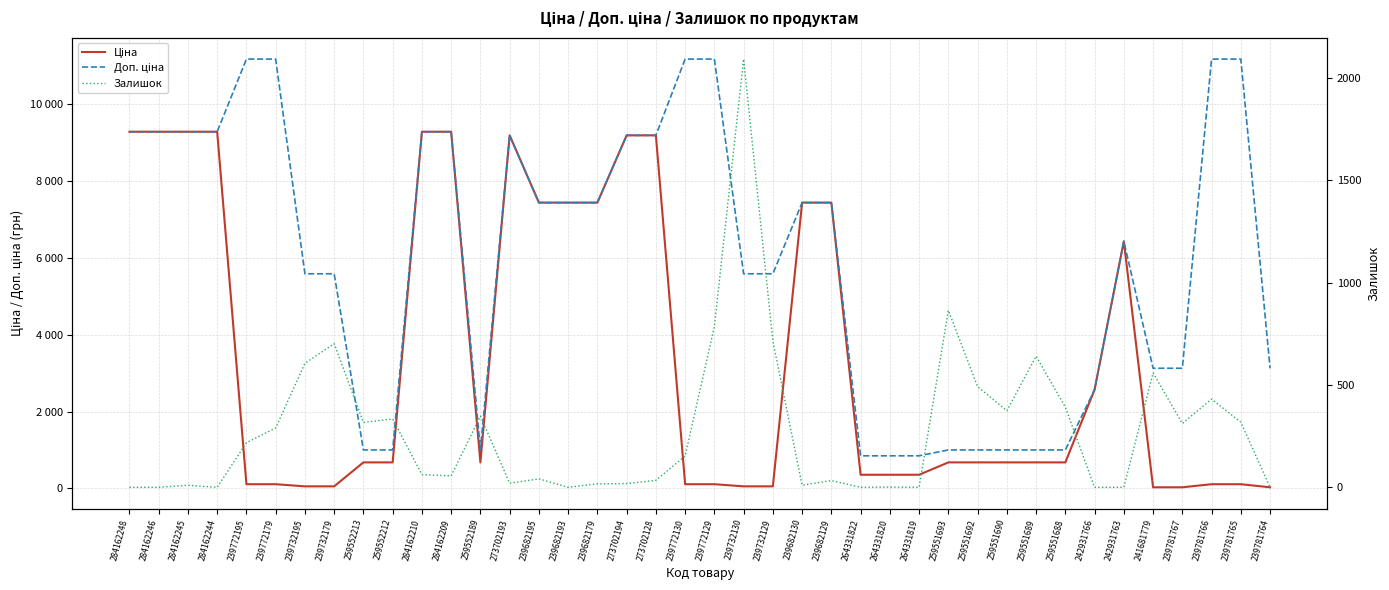

What is the maximum value for Ціна?

9290.5